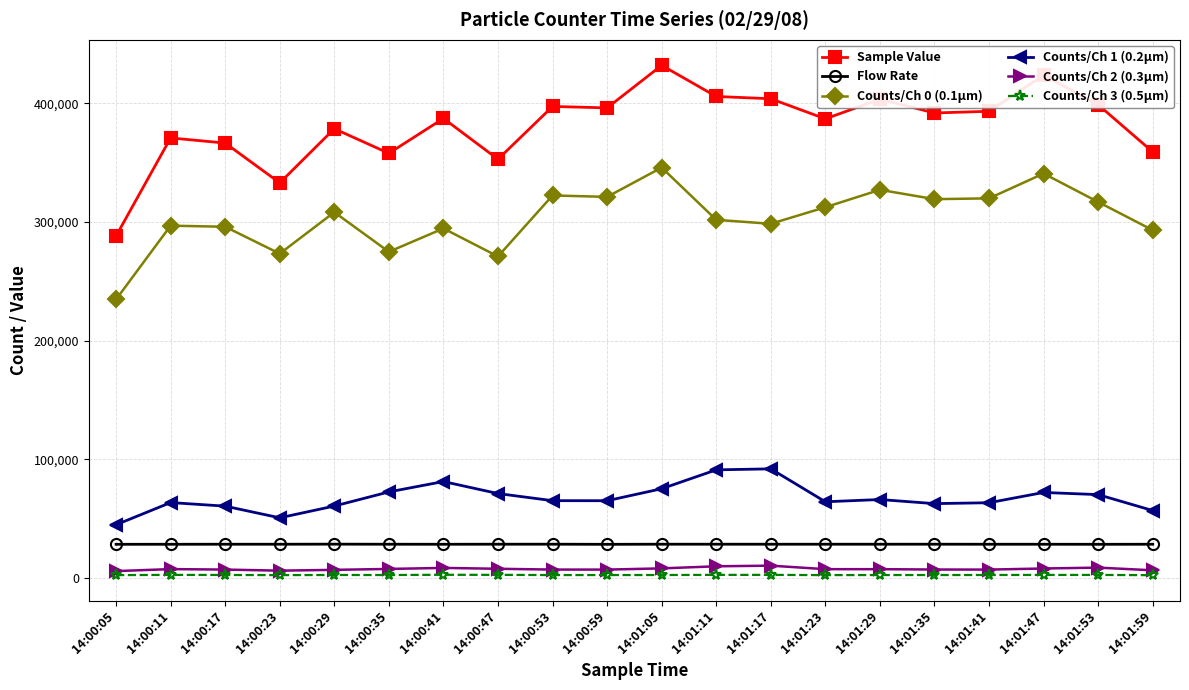

Which series has the widest spread of values?

Sample Value